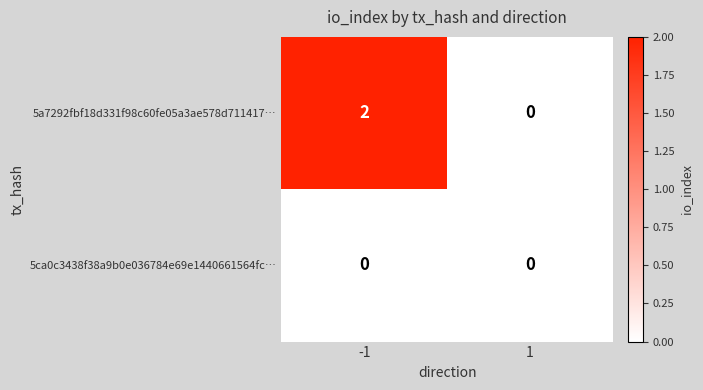

Is it true that 5ca0c3438f38a9b0e036784e69e1440661564fc… equals 0 at 1?

True